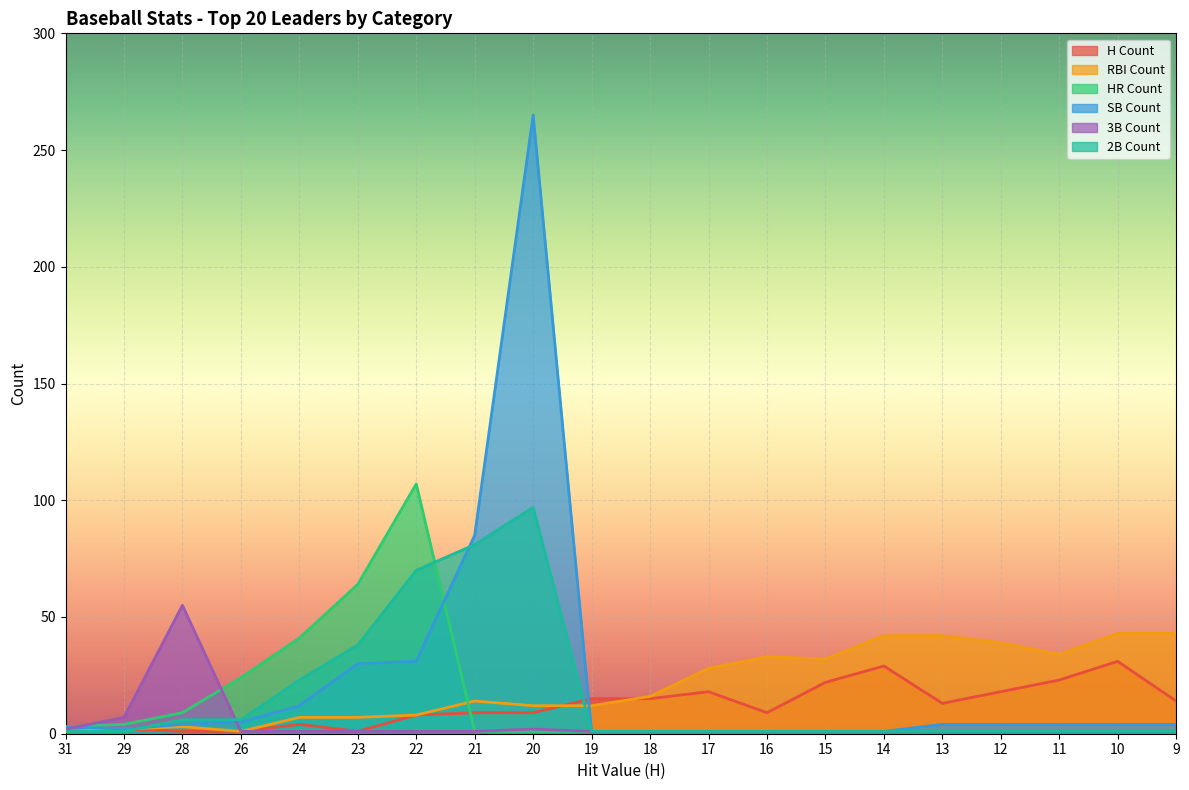

What is the approximate value of SB Count at 29?

2